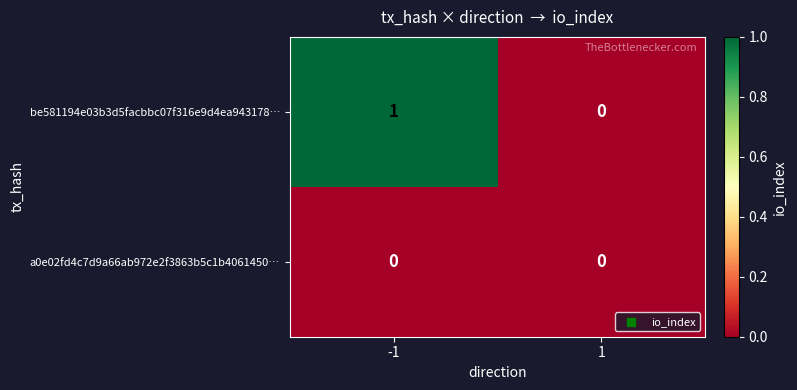

How many data points does each series have?

2